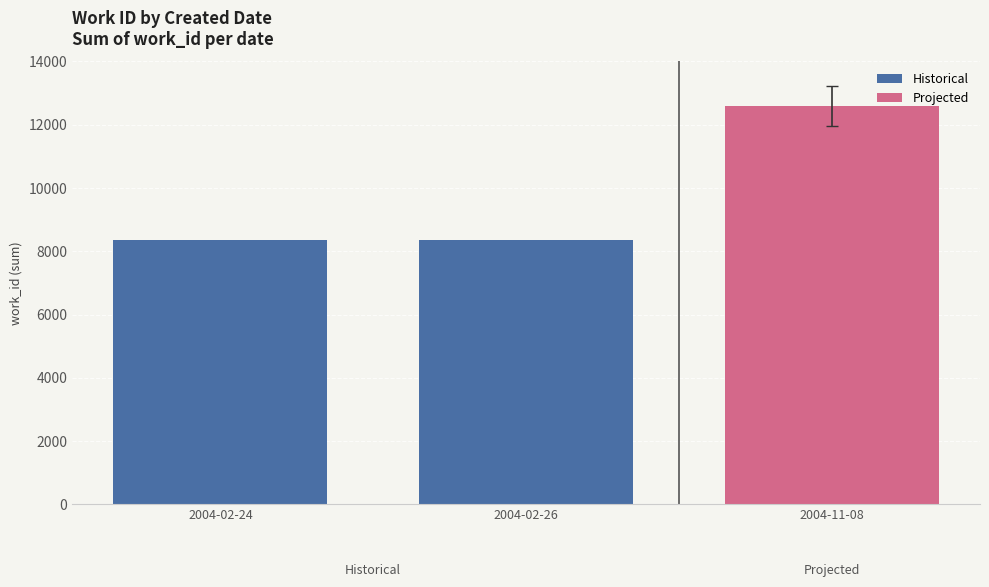

What is the average value of the Historical series?

8358